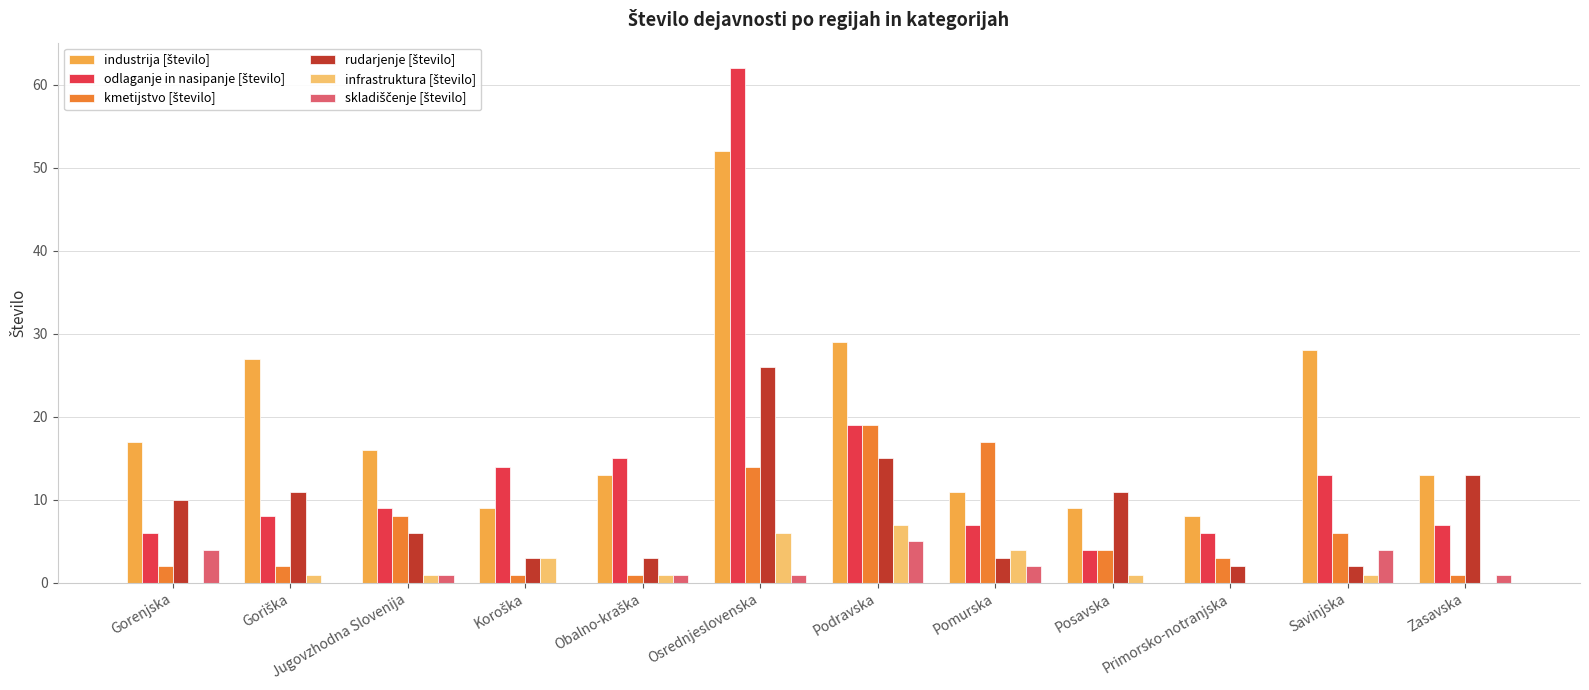

Which label corresponds to the largest value in the chart?

Osrednjeslovenska